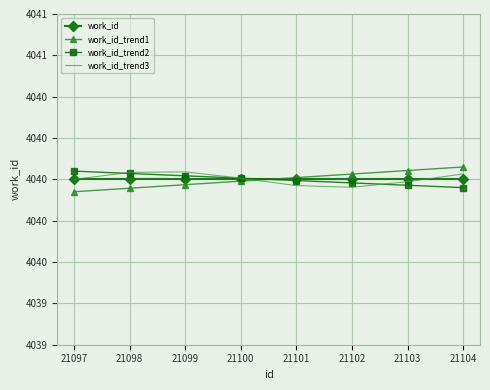

Where is work_id_trend1 nearest to the value 4040?

21100